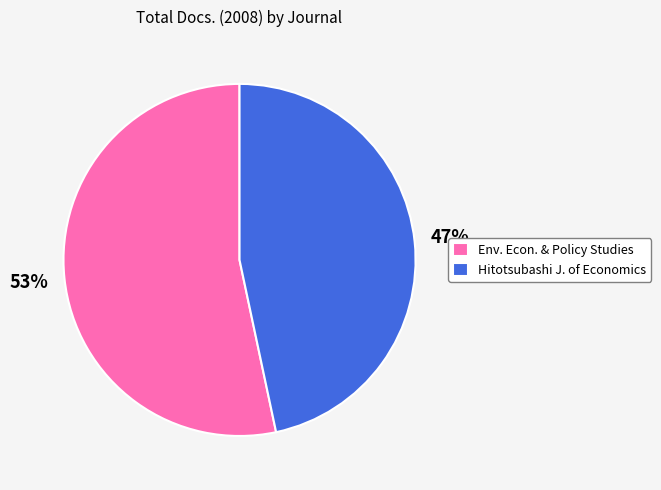

To the nearest percent, what is the average slice percentage?

50%